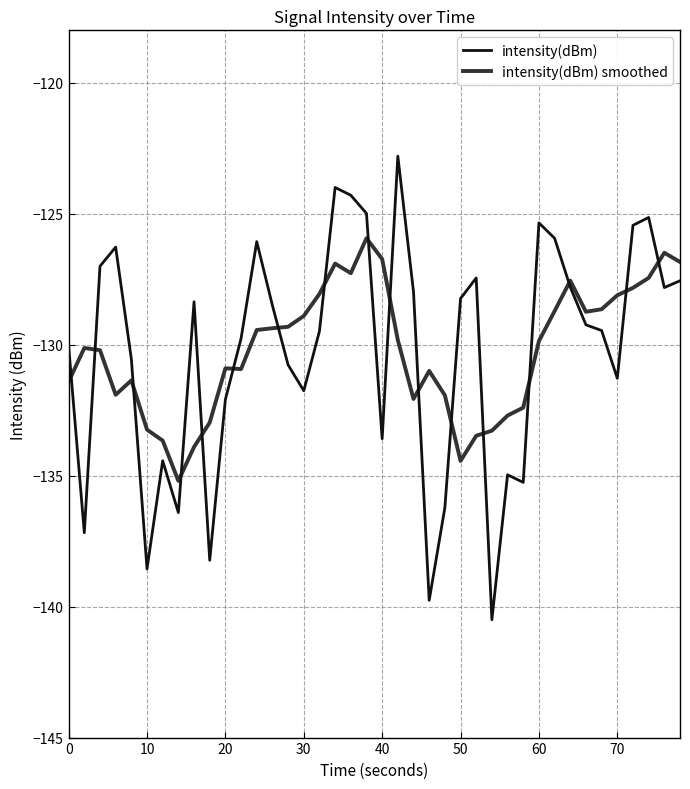

What is the lowest value of the intensity(dBm) smoothed series?

-135.2